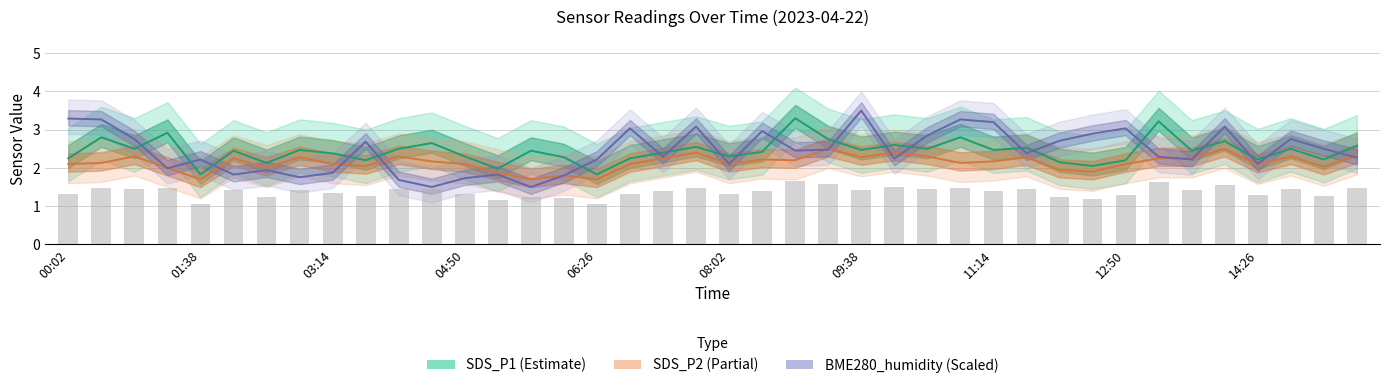

Count the number of categories in the chart.

40